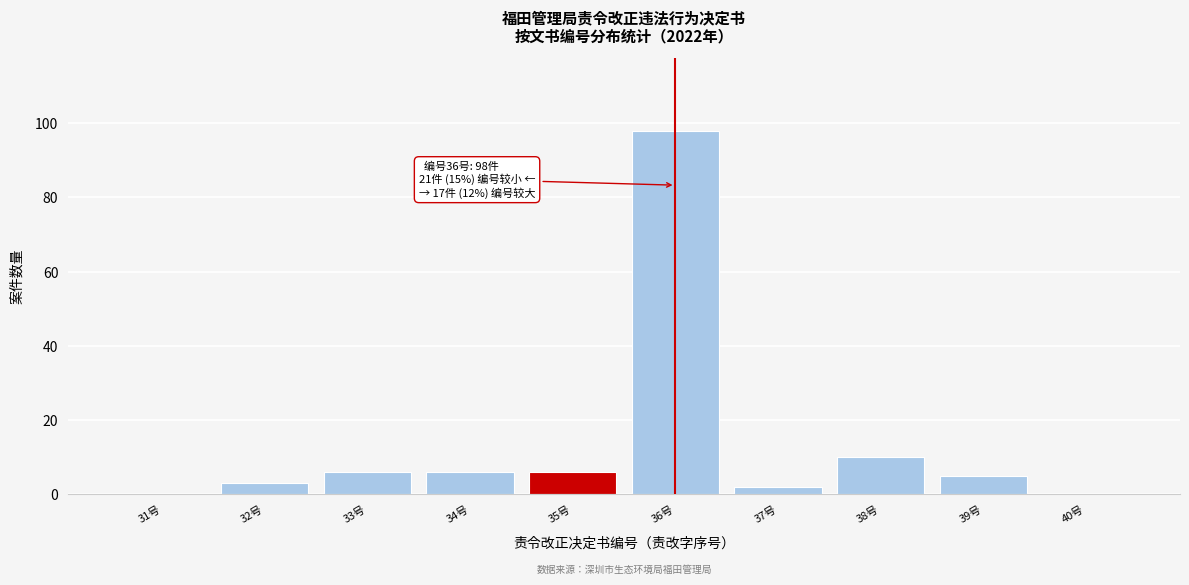

Reading right to left, list all the values displayed in this chart.

40号=0	39号=5	38号=10	37号=2	36号=98	35号=6	34号=6	33号=6	32号=3	31号=0